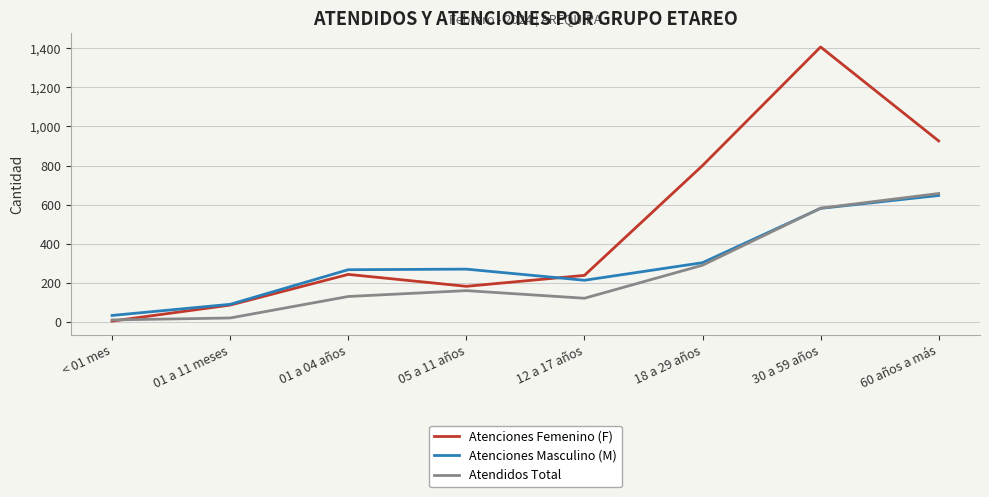

The value of Atenciones Femenino (F) at 30 a 59 años is 363. True or false?

False